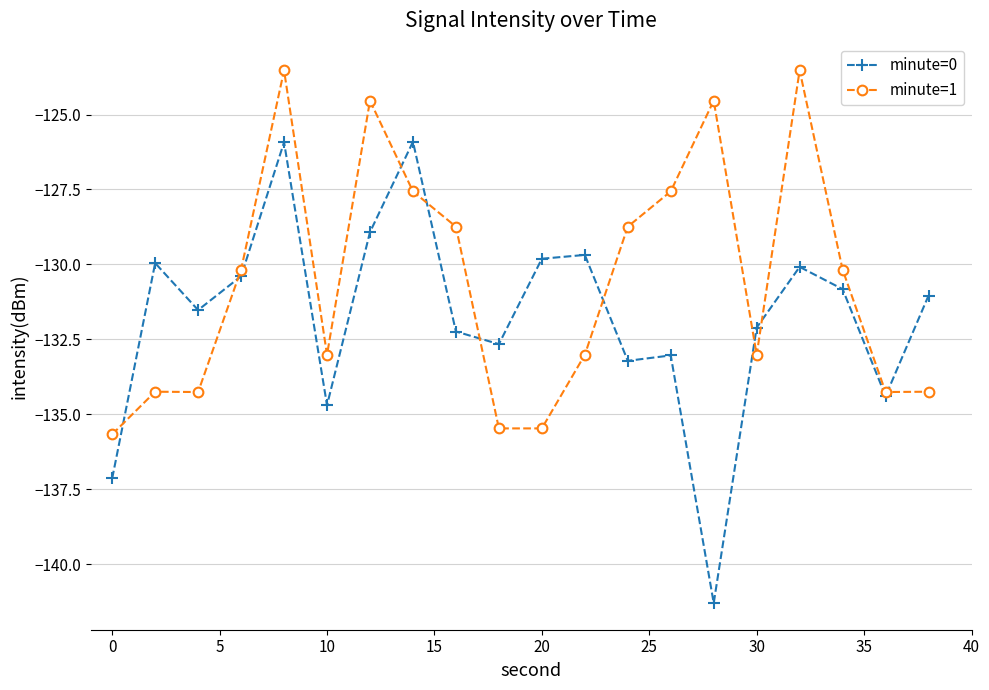

Rank the series by their maximum value, from lowest to highest.

minute=0, minute=1